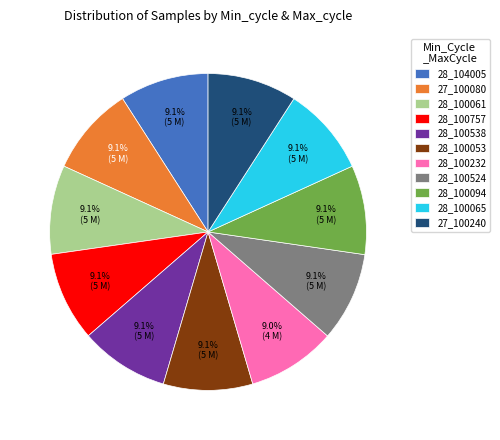

Is the sum of 28_100524 and 28_100065 greater than half?

No